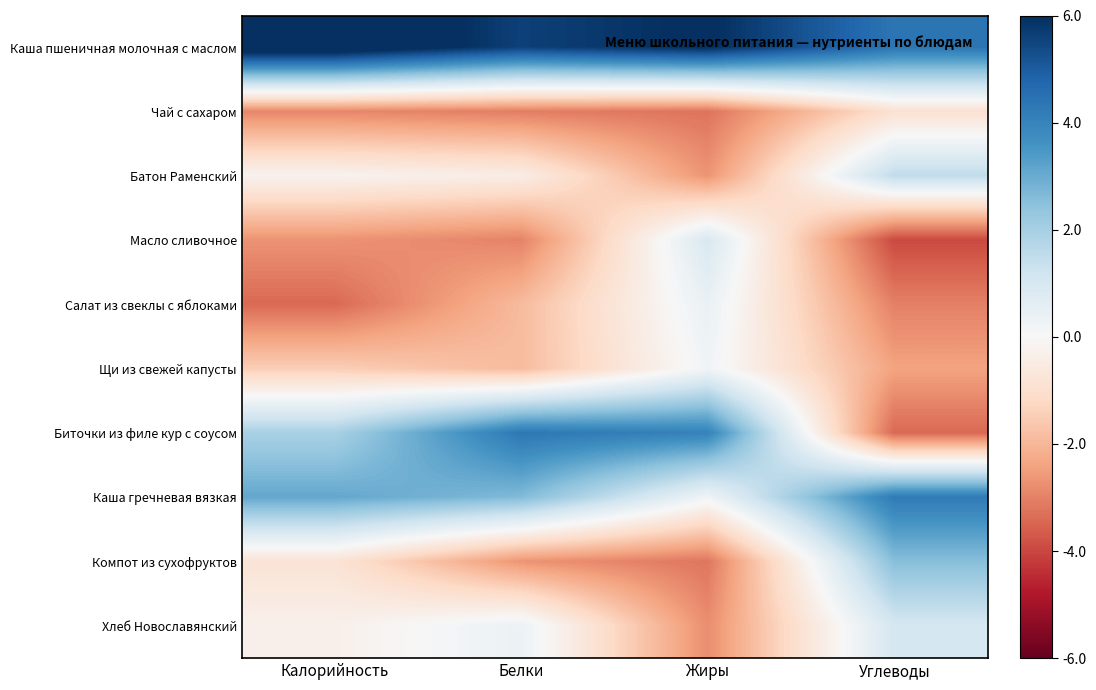

What is the maximum value shown in the chart?

6.8